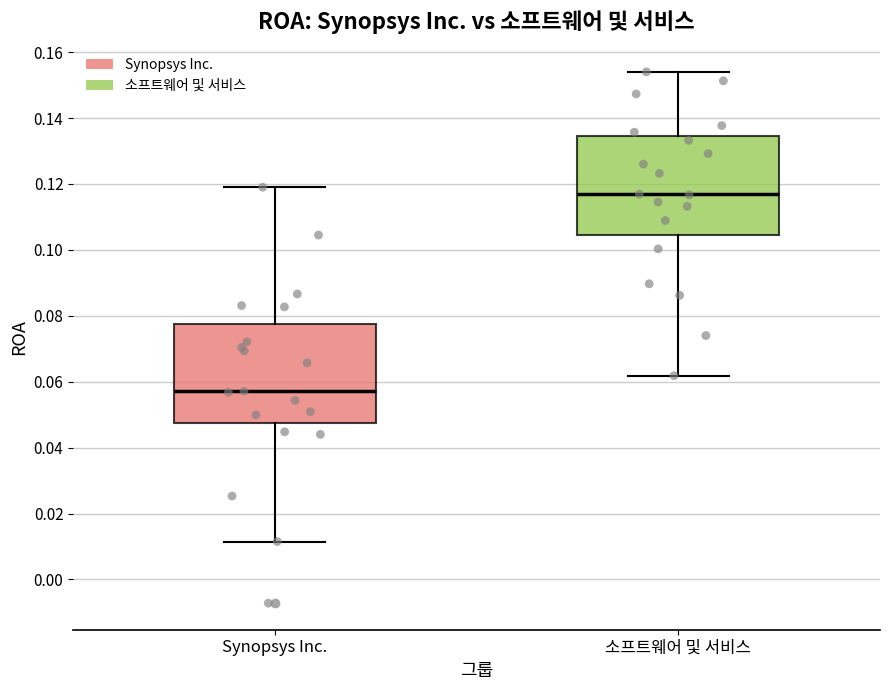

Reading left to right, transcribe this box plot: for each box, give where its median line is, the range the box spans, and where its two whiskers end, as read against the y-axis. The values are not printed on the chart, so give them approximately, as read against the axis.

Synopsys Inc.: median 0.058, box 0.048 to 0.078, whiskers 0.012 to 0.120
소프트웨어 및 서비스: median 0.116, box 0.104 to 0.134, whiskers 0.062 to 0.154